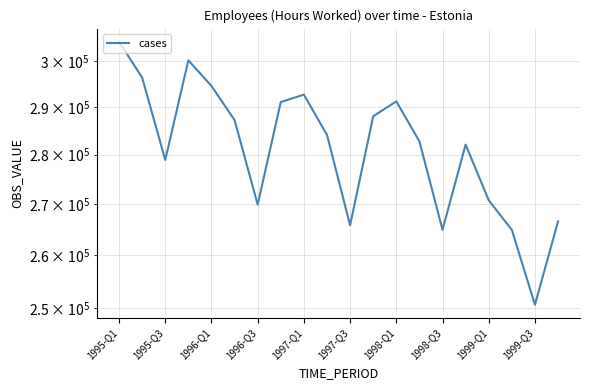

Does the chart display data point markers on the line(s)?

No